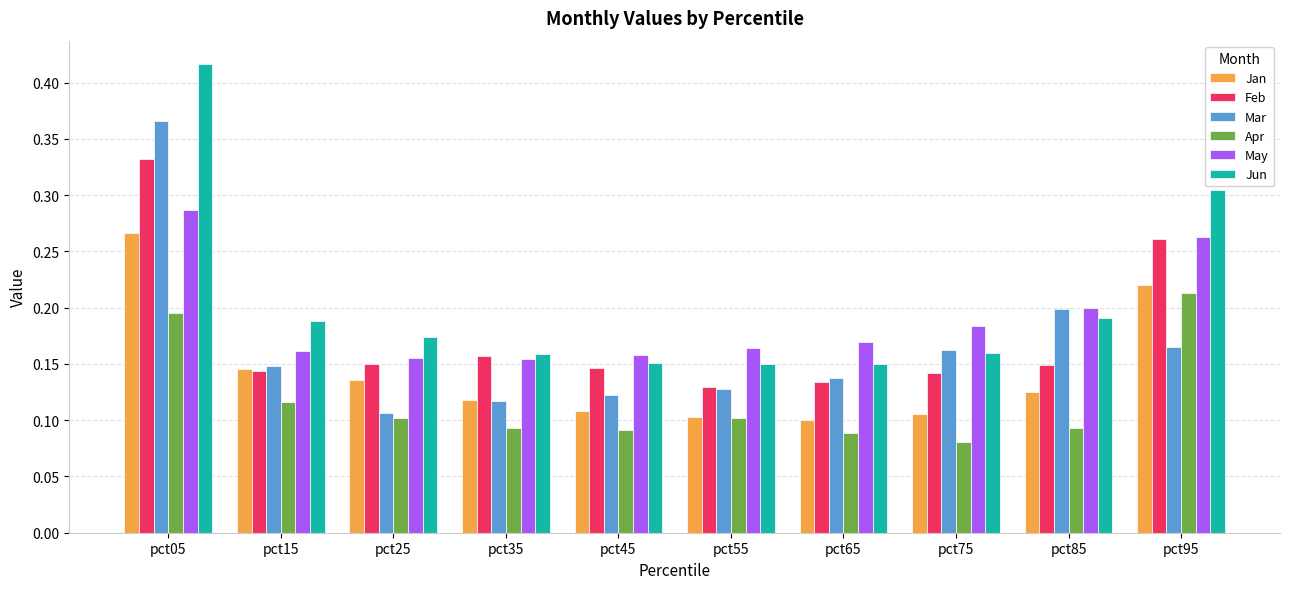

True or false: Jun has a value of 0.1 at pct55.

True